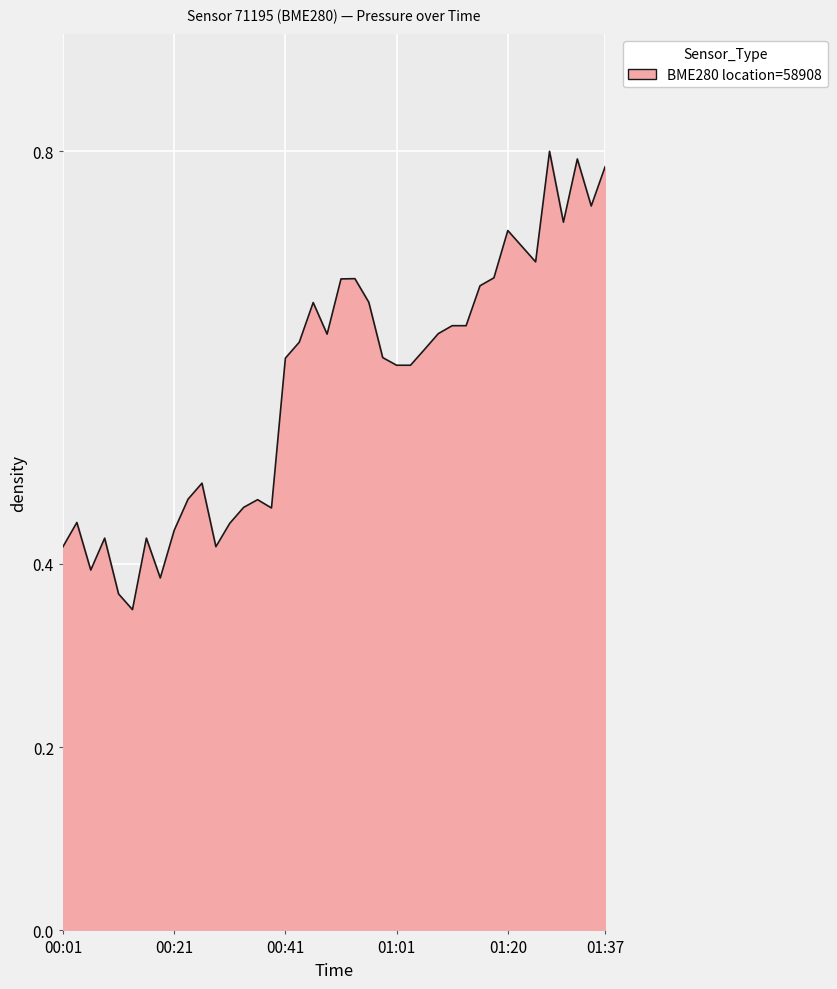

Is this an area chart (filled region under the line)?

Yes